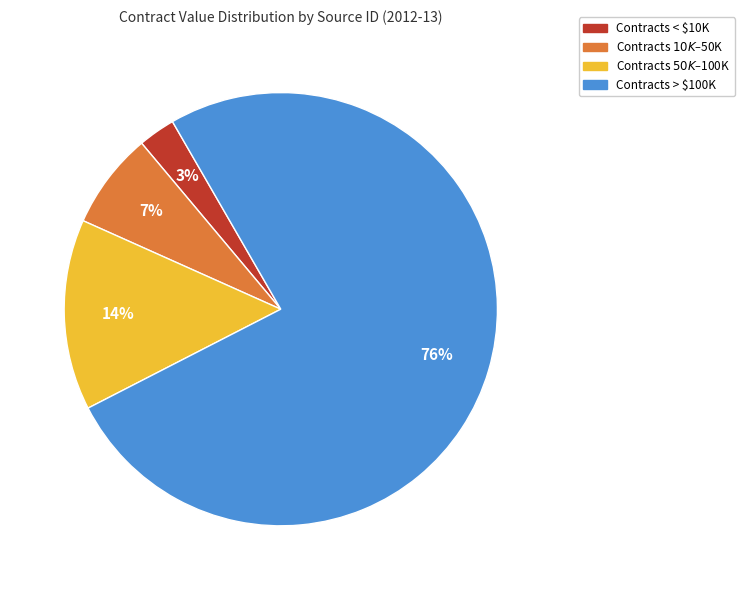

To the nearest percent, what is the difference between the largest and smallest slice percentages?

73%